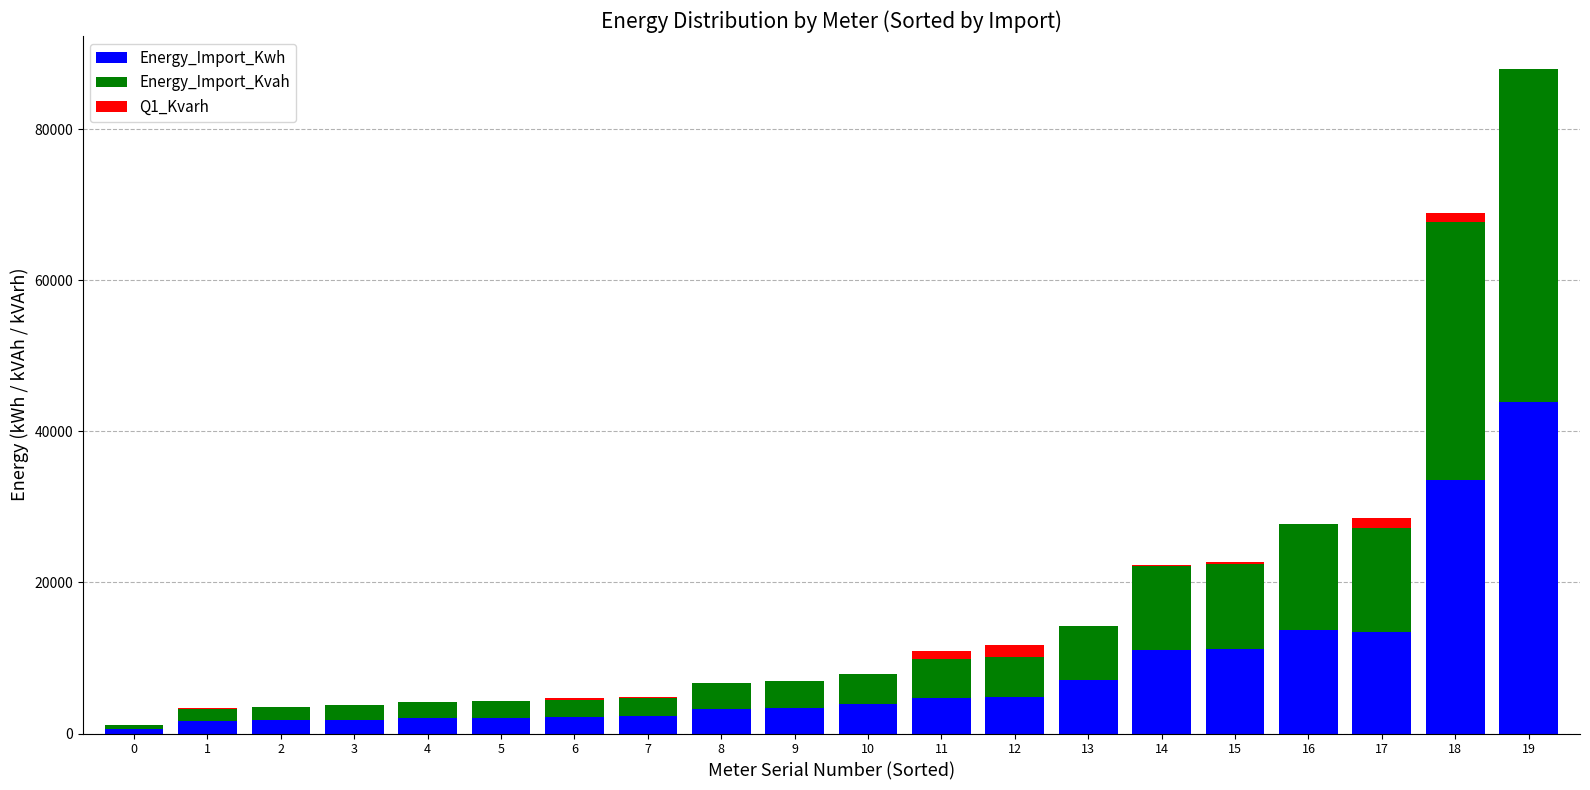

What is the sum of all Energy_Import_Kwh values?

168234.8